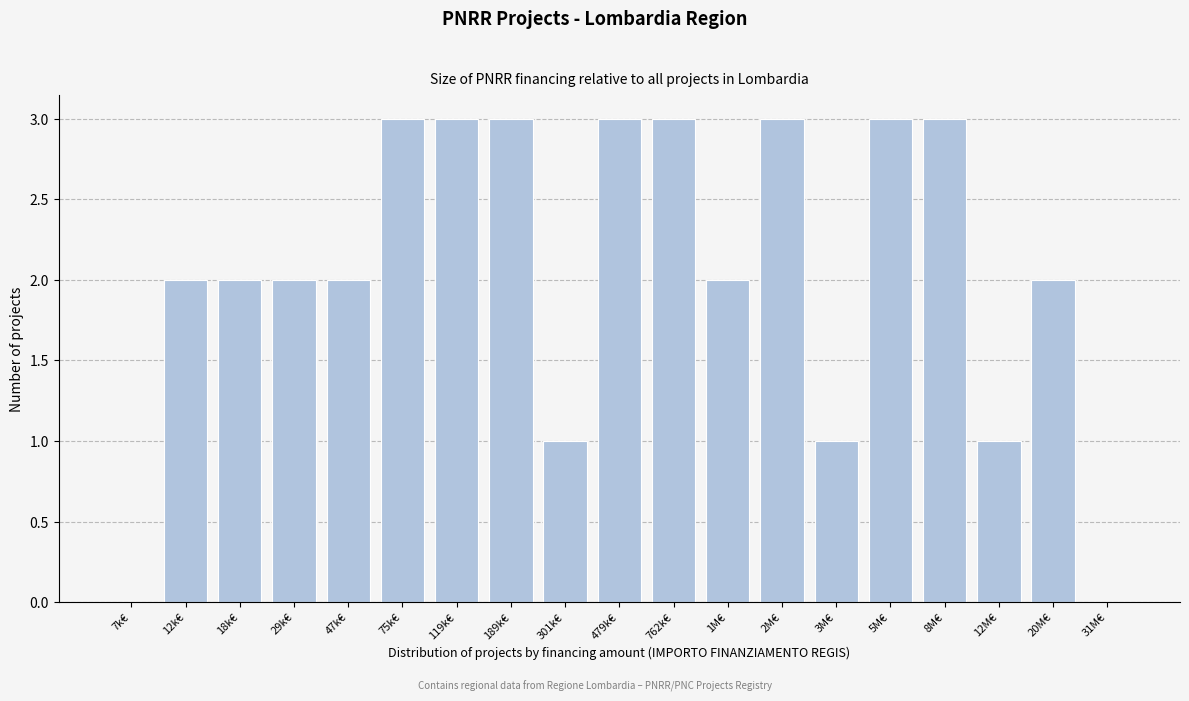

Reading right to left, what are all the values shown in this chart?

31M€=0	20M€=2	12M€=1	8M€=3	5M€=3	3M€=1	2M€=3	1M€=2	762k€=3	479k€=3	301k€=1	189k€=3	119k€=3	75k€=3	47k€=2	29k€=2	18k€=2	12k€=2	7k€=0